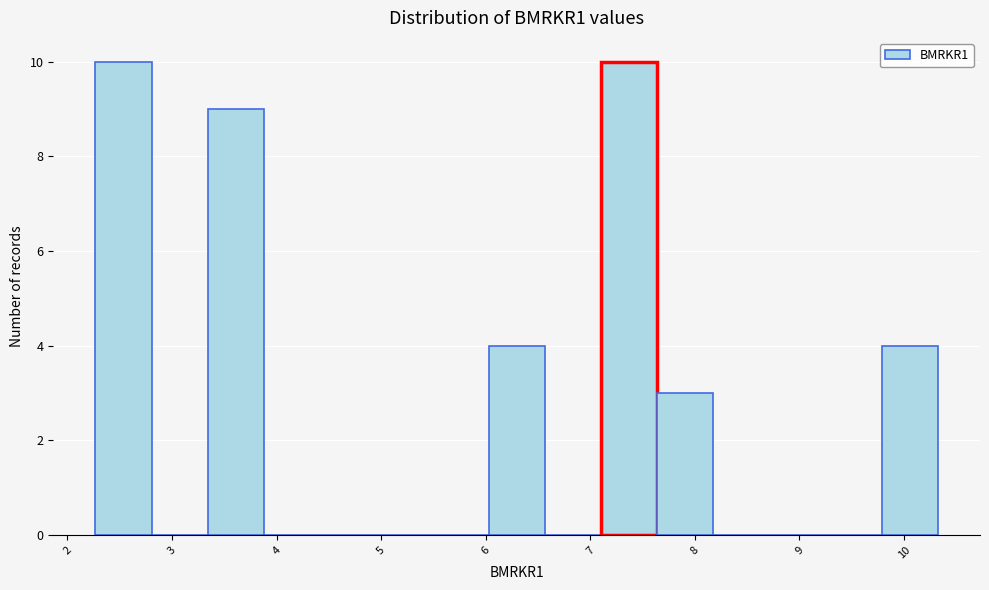

Reading left to right, transcribe this chart: for each bar, give the range it covers on the x-axis and its height. Neither the bar edges nor the heights are printed on the chart, so give them approximately, as read against the axes.

2.3 to 2.8: 10
2.8 to 3.3: 0
3.3 to 3.9: 9
3.9 to 4.4: 0
4.4 to 5.0: 0
5.0 to 5.5: 0
5.5 to 6.0: 0
6.0 to 6.6: 4
6.6 to 7.1: 0
7.1 to 7.6: 10
7.6 to 8.2: 3
8.2 to 8.7: 0
8.7 to 9.2: 0
9.2 to 9.8: 0
9.8 to 10.3: 4